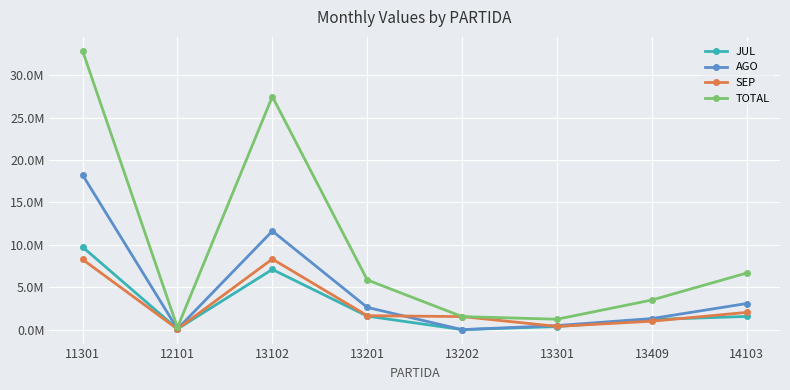

Which series has the largest range (max minus min)?

TOTAL